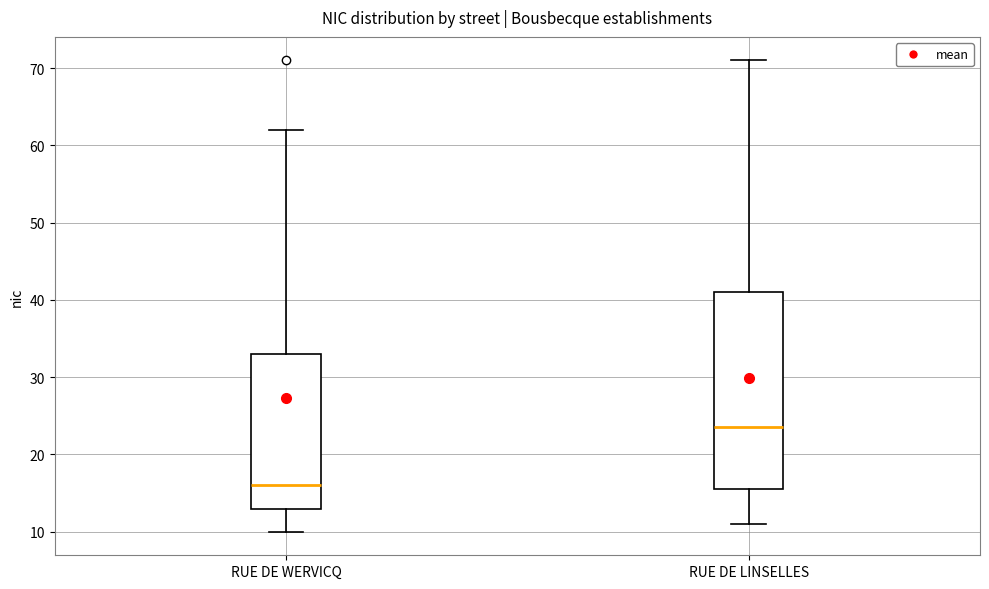

Which box's median line is the lowest?

RUE DE WERVICQ